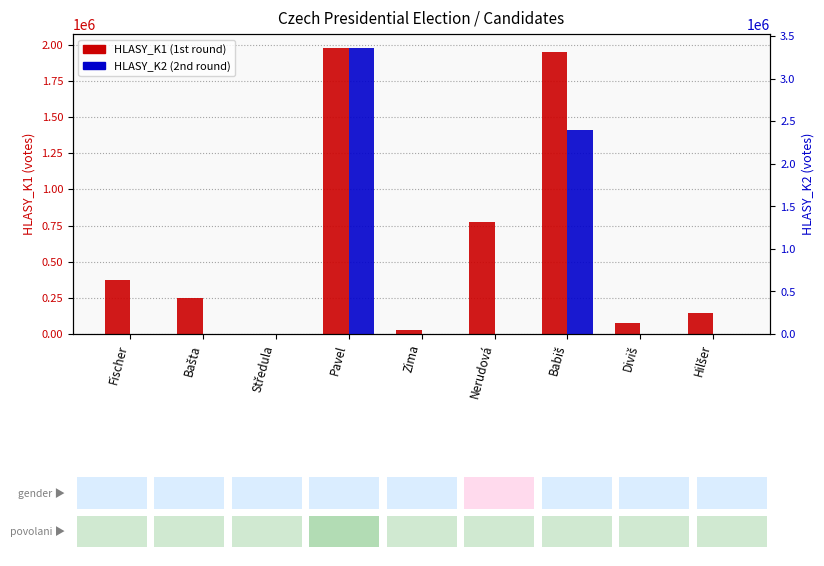

What is the difference between the highest and lowest values at Bašta?

248375